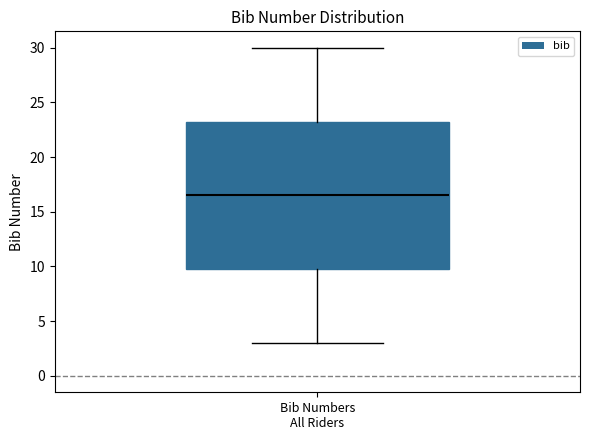

Read this box plot against the y-axis: the position of the median line, the range covered by the box, and the ends of both whiskers. The values are not printed on the chart, so give them approximately, as read against the axis.

median 16.5, box 10.0 to 23.5, whiskers 3.0 to 30.0